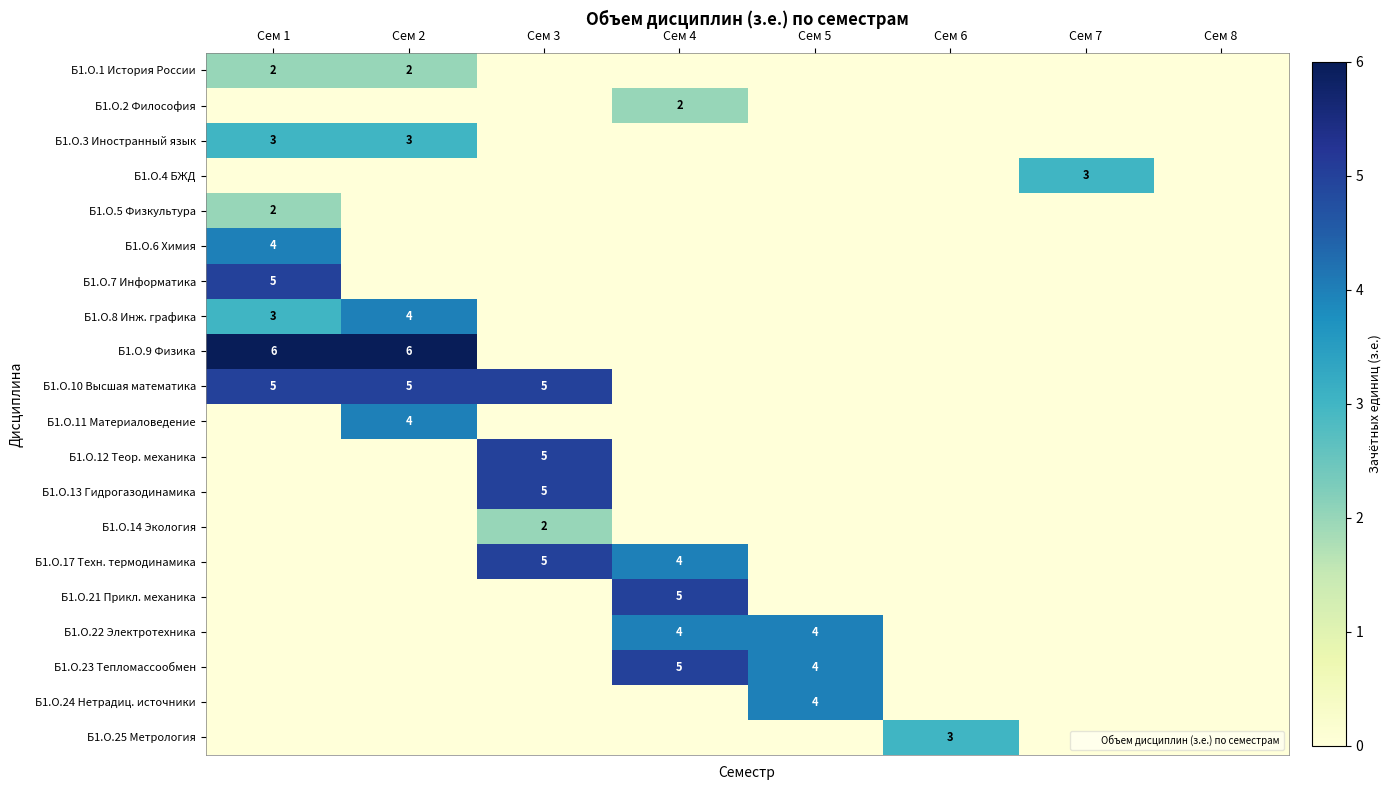

The value of Б1.О.12 Теор. механика at Сем 7 is 0. True or false?

True